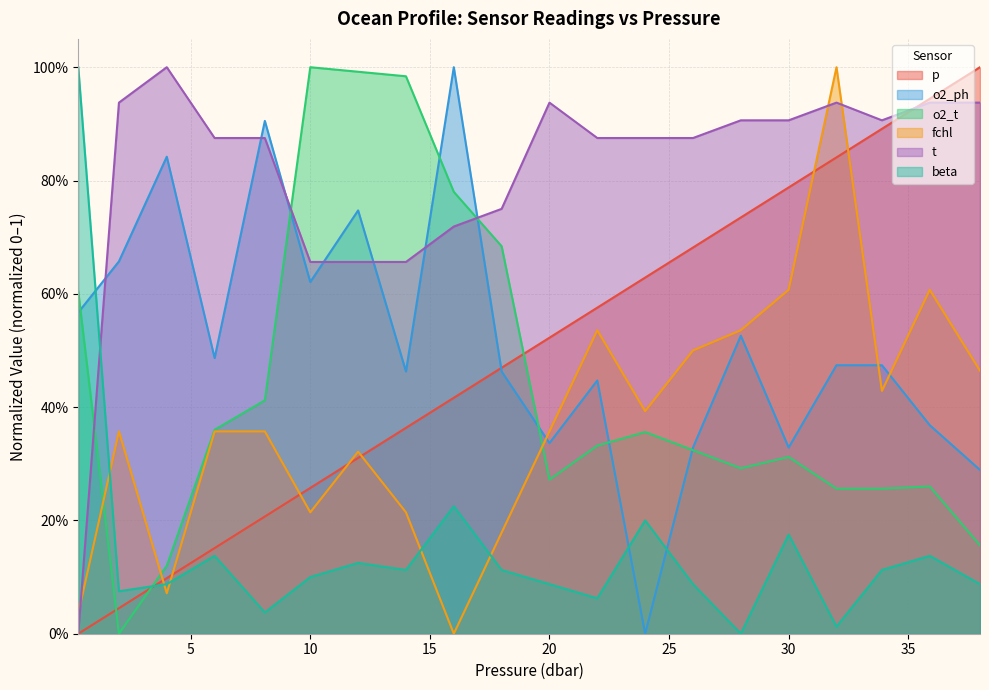

Rank the series by their maximum value, from highest to lowest.

p, o2_ph, o2_t, fchl, t, beta